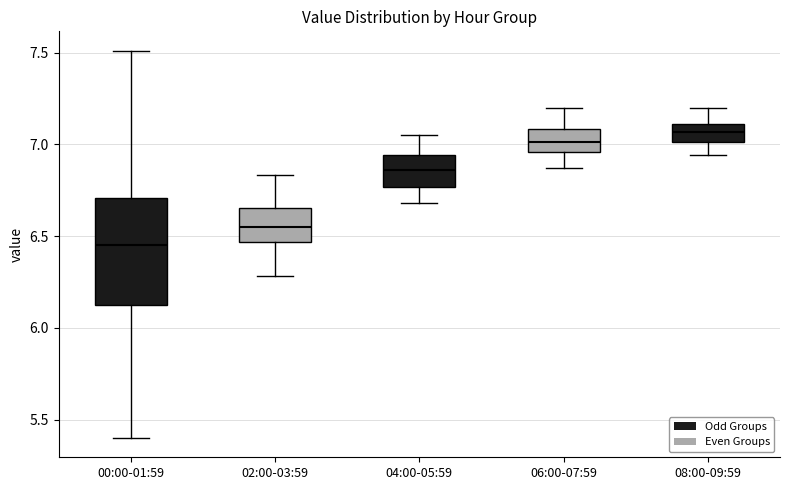

Comparing the boxes themselves (not the whiskers), which one is the tallest?

00:00-01:59